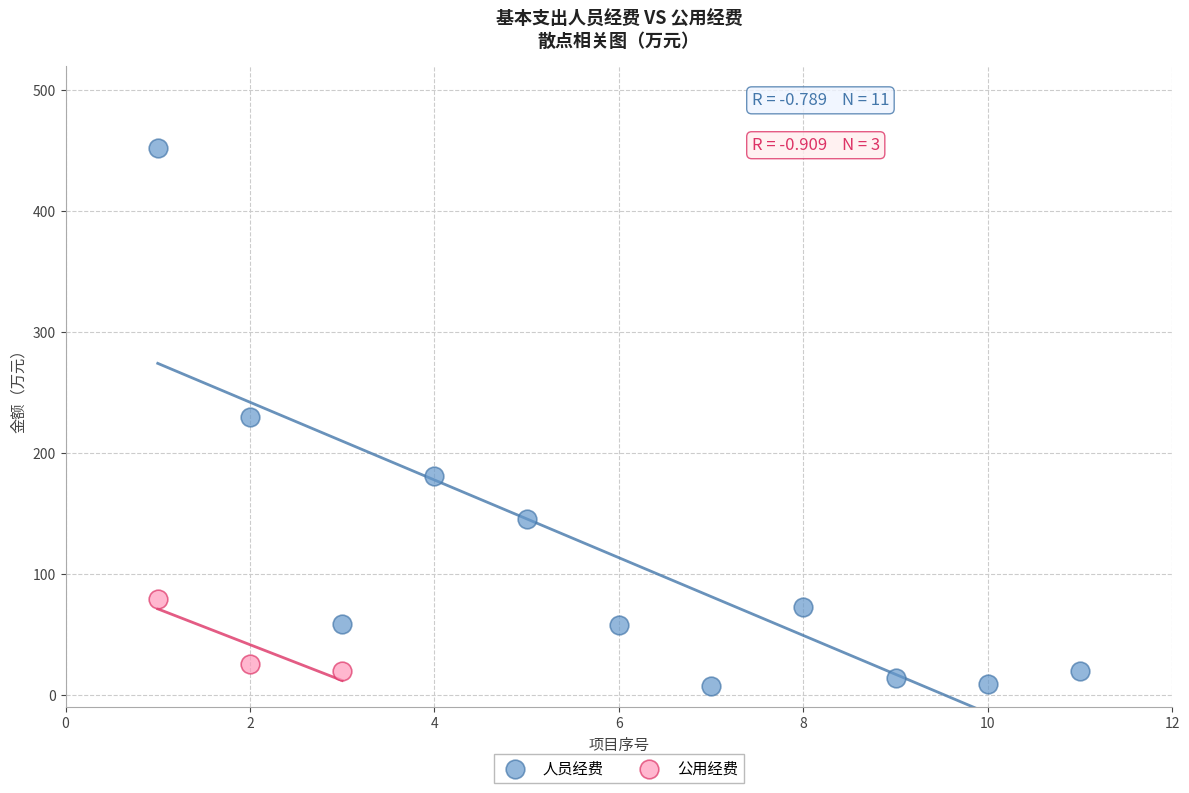

Which series reaches the maximum Y coordinate?

人员经费